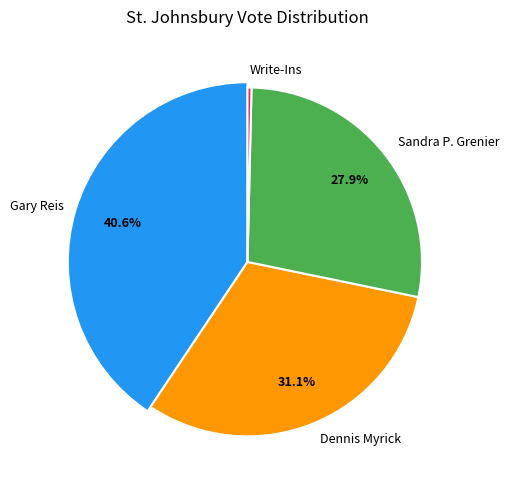

Does Sandra P. Grenier represent more than half of the total?

No